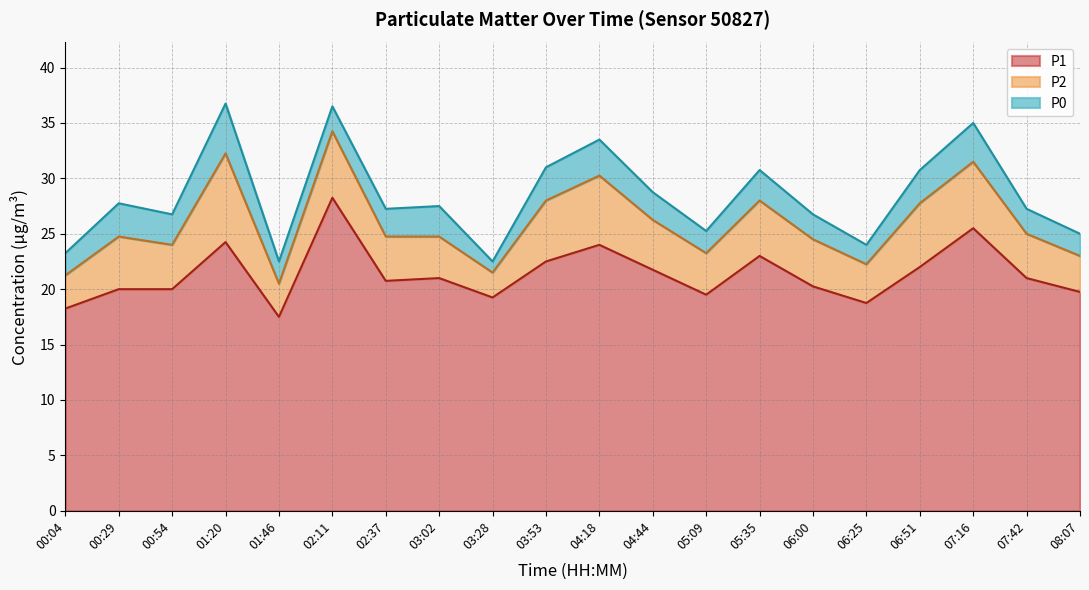

Where does the P0 series first go above 2?

00:29